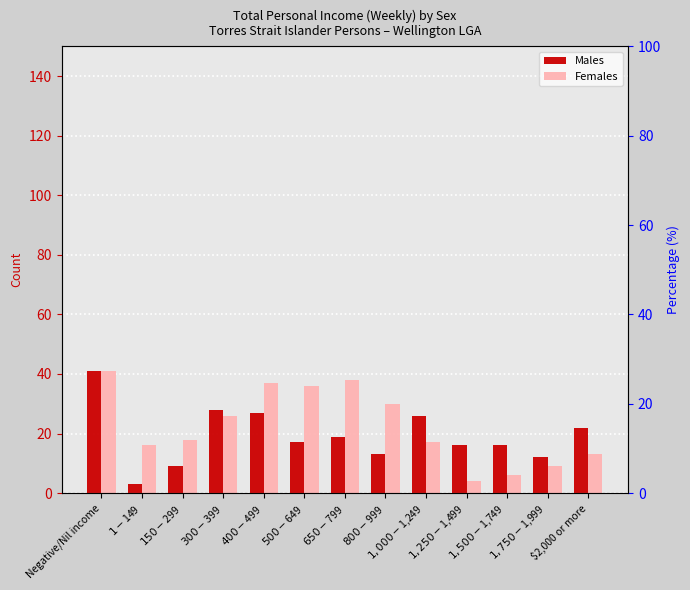

True or false: Females has a value of 13 at $2,000 or more.

True